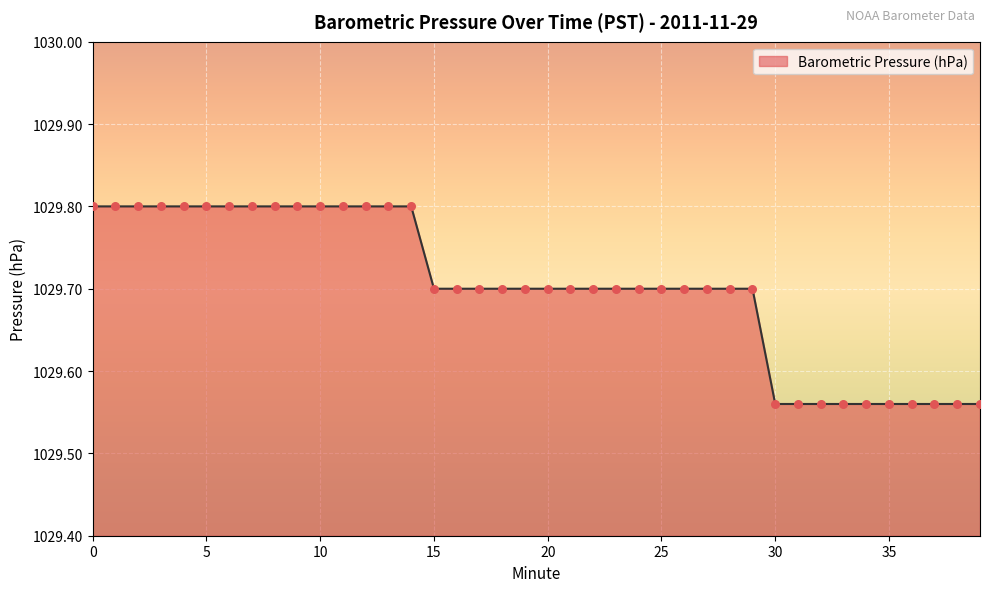

What is the maximum value shown in the chart?

1029.8